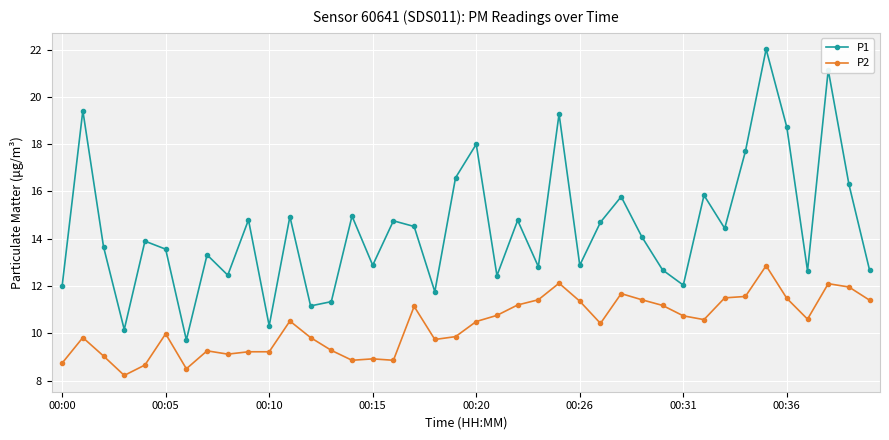

What is the sum of all P2 values?

413.6